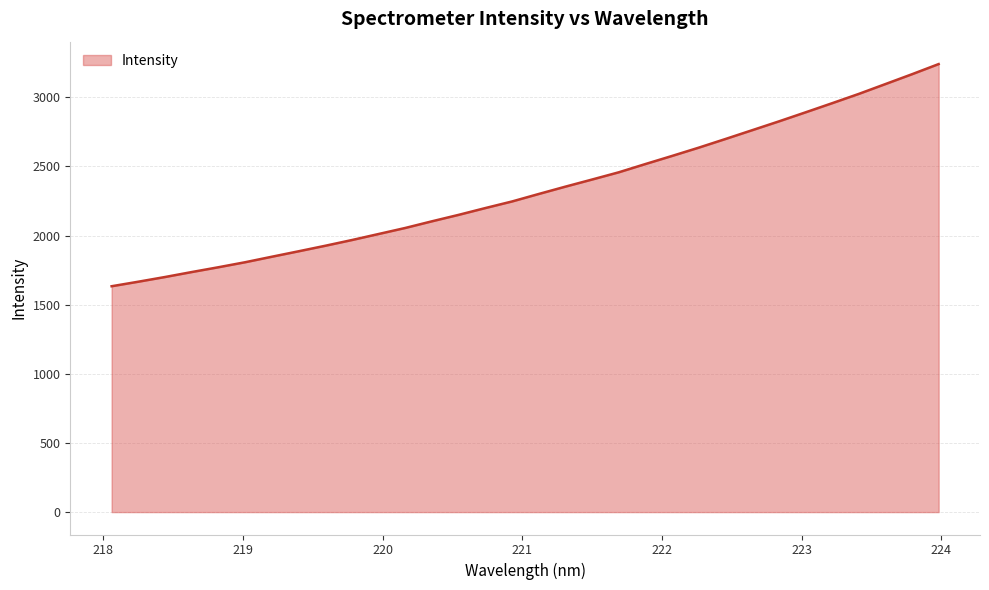

What is the maximum value shown in the chart?

3240.7